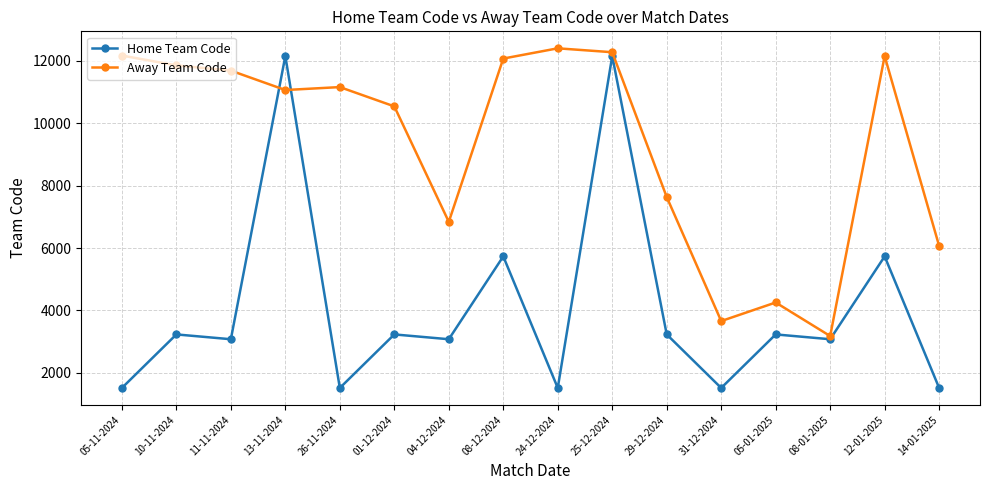

What position from the left is 10-11-2024?

2